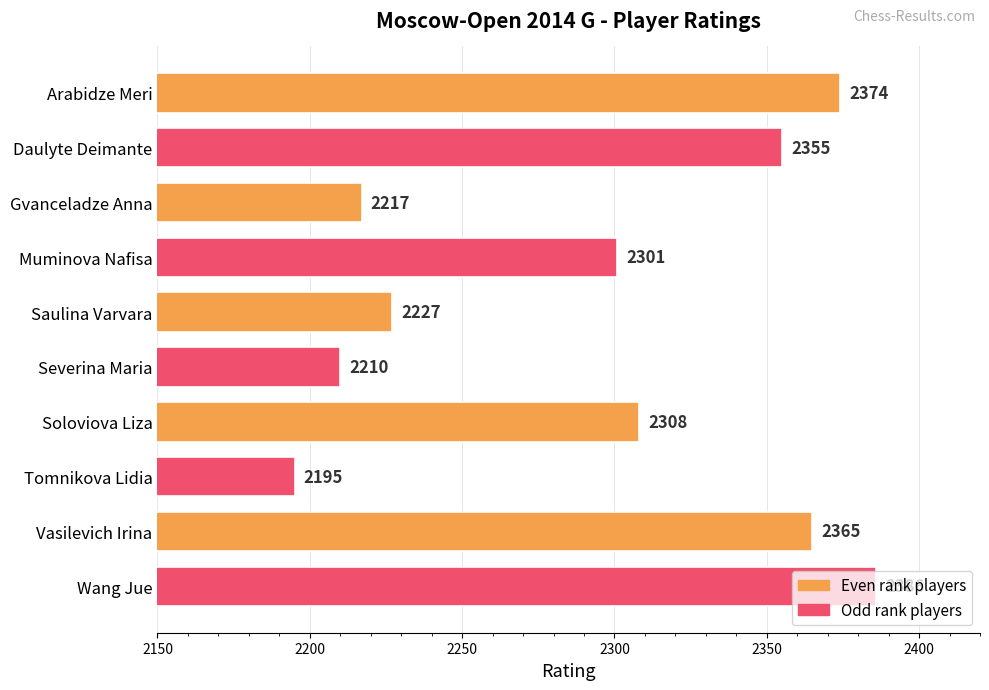

What is the ratio of the value at Wang Jue to the value at Saulina Varvara?

1.1